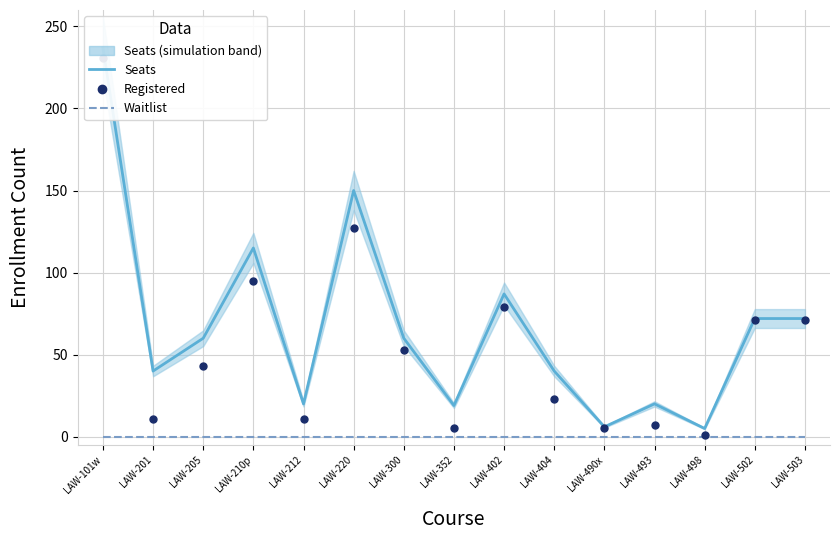

What is the difference between the second highest and minimum values in the Registered series?

126